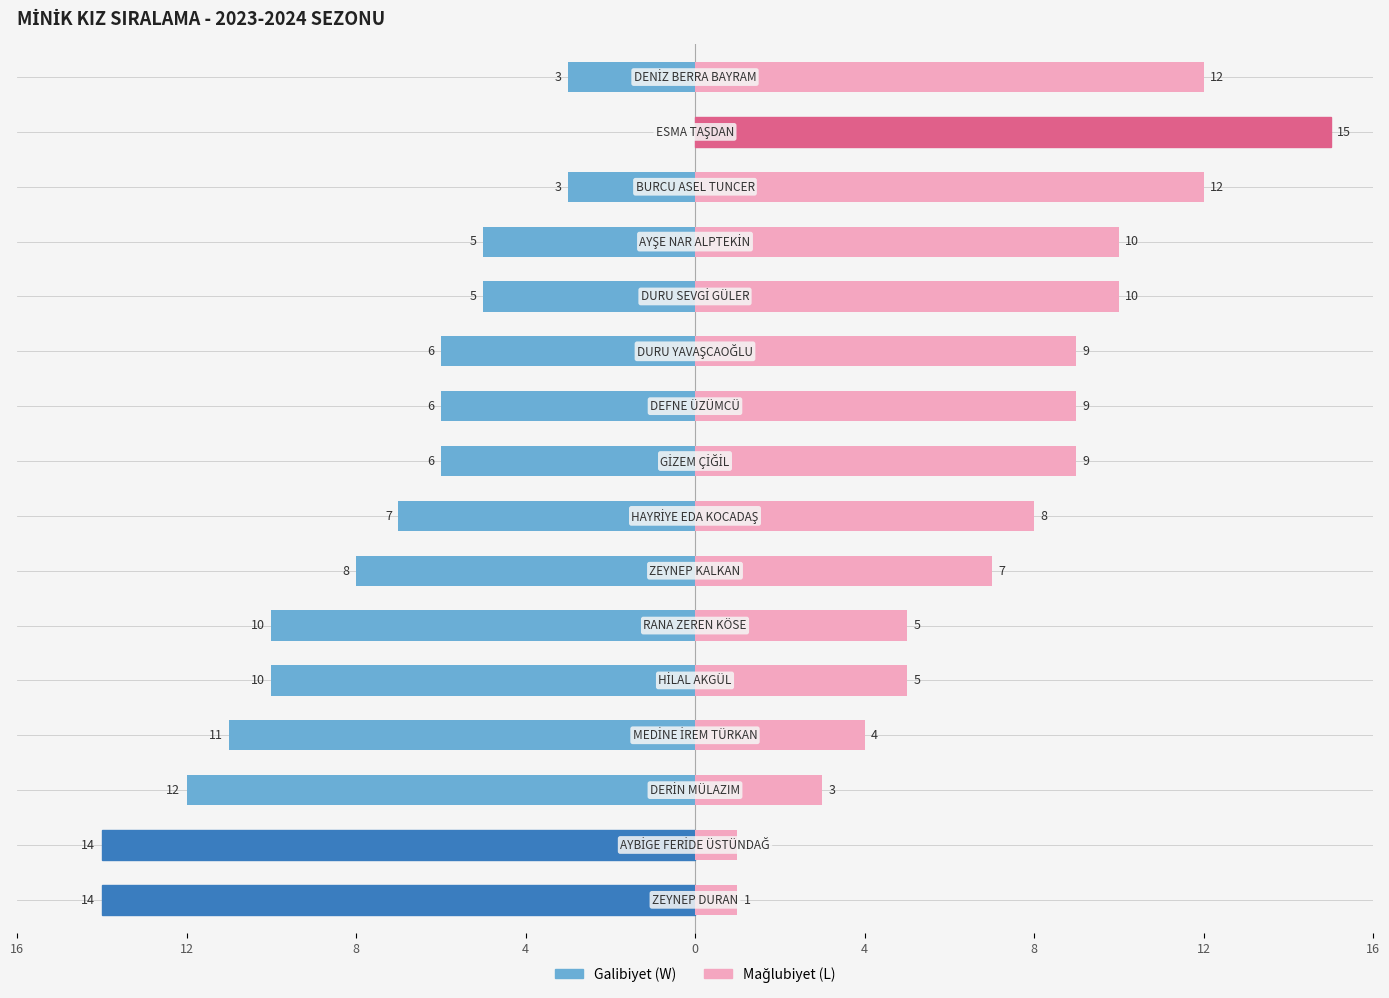

What is the average value of the Mağlubiyet (L) series?

8